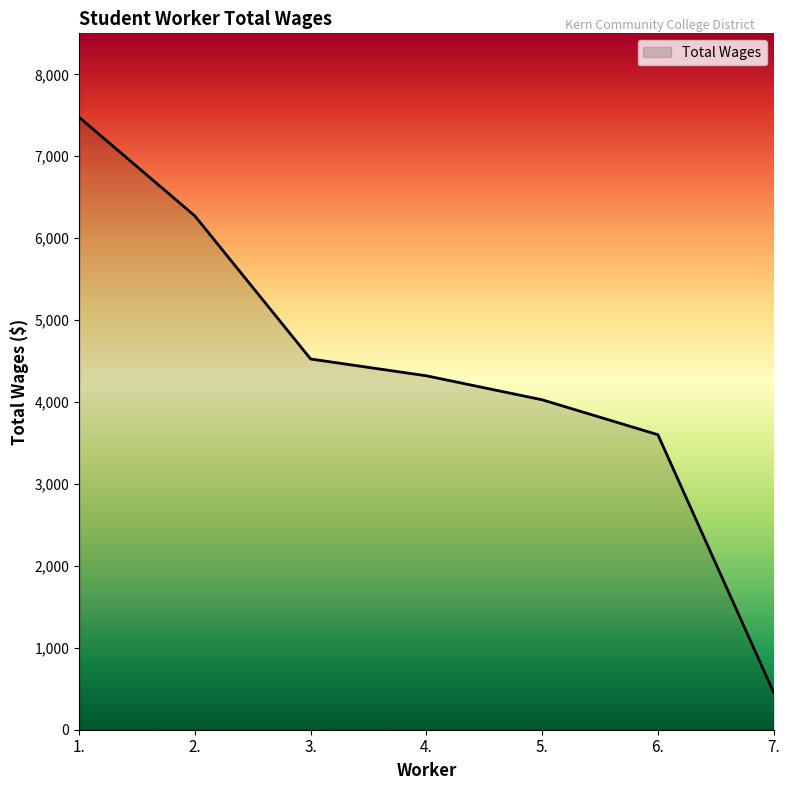

Which has a higher value, 6. or 7.?

6.